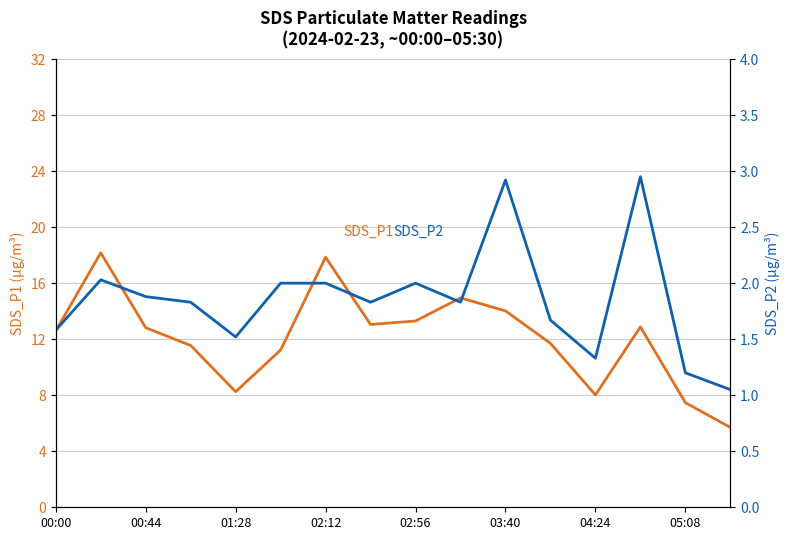

What is the value of the SDS_P2 point at the 2nd from the left?

2.0